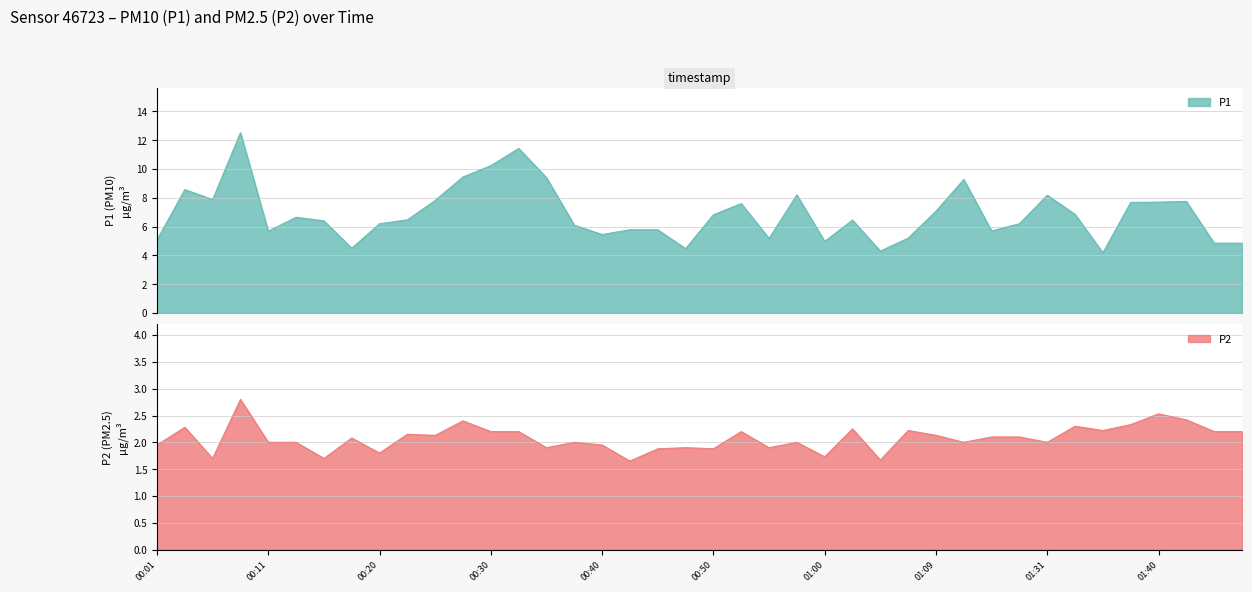

What is the sum of the P2 values at 01:00 and 01:40?

4.3